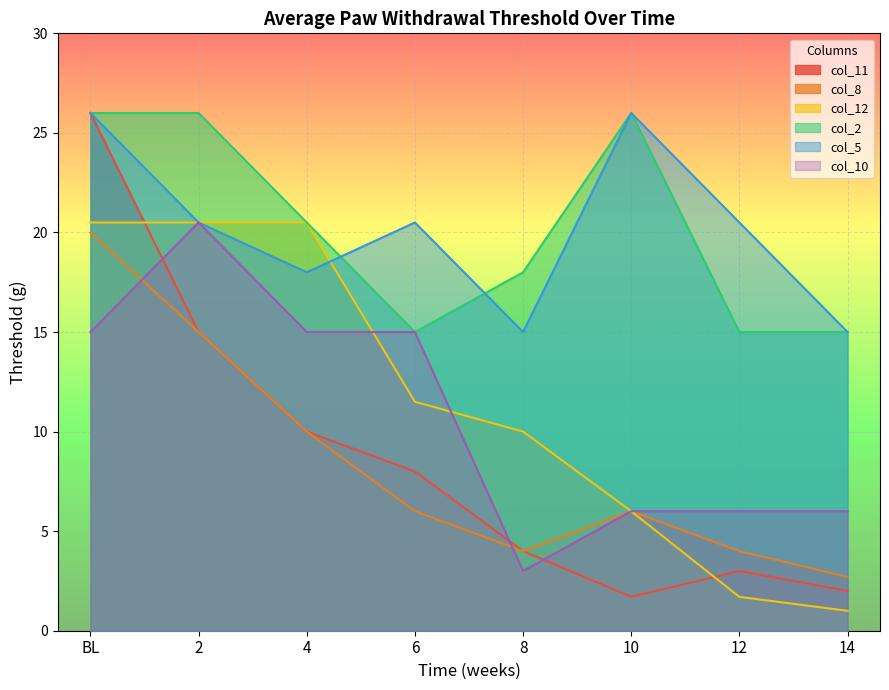

At how many categories does at least one series exceed 21?

3